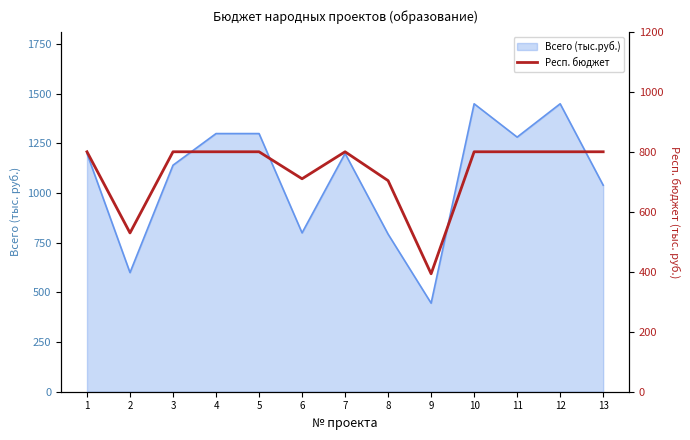

Reading left to right, list all the values displayed in this chart.

1=800.0	2=529.4	3=800.0	4=800.0	5=800.0	6=710.0	7=800.0	8=703.8	9=393.2	10=800.0	11=800.0	12=800.0	13=800.0